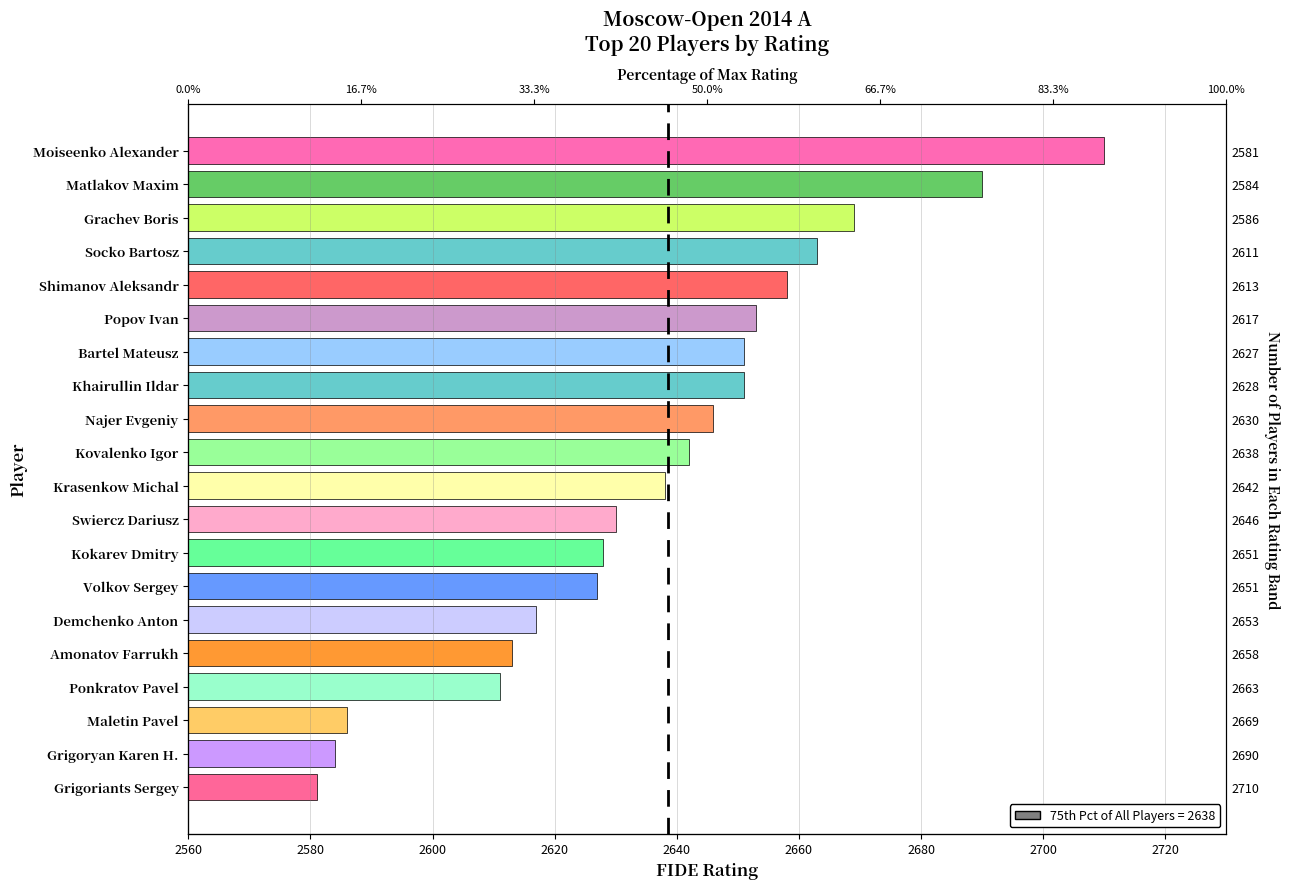

Does the chart contain any negative values?

No